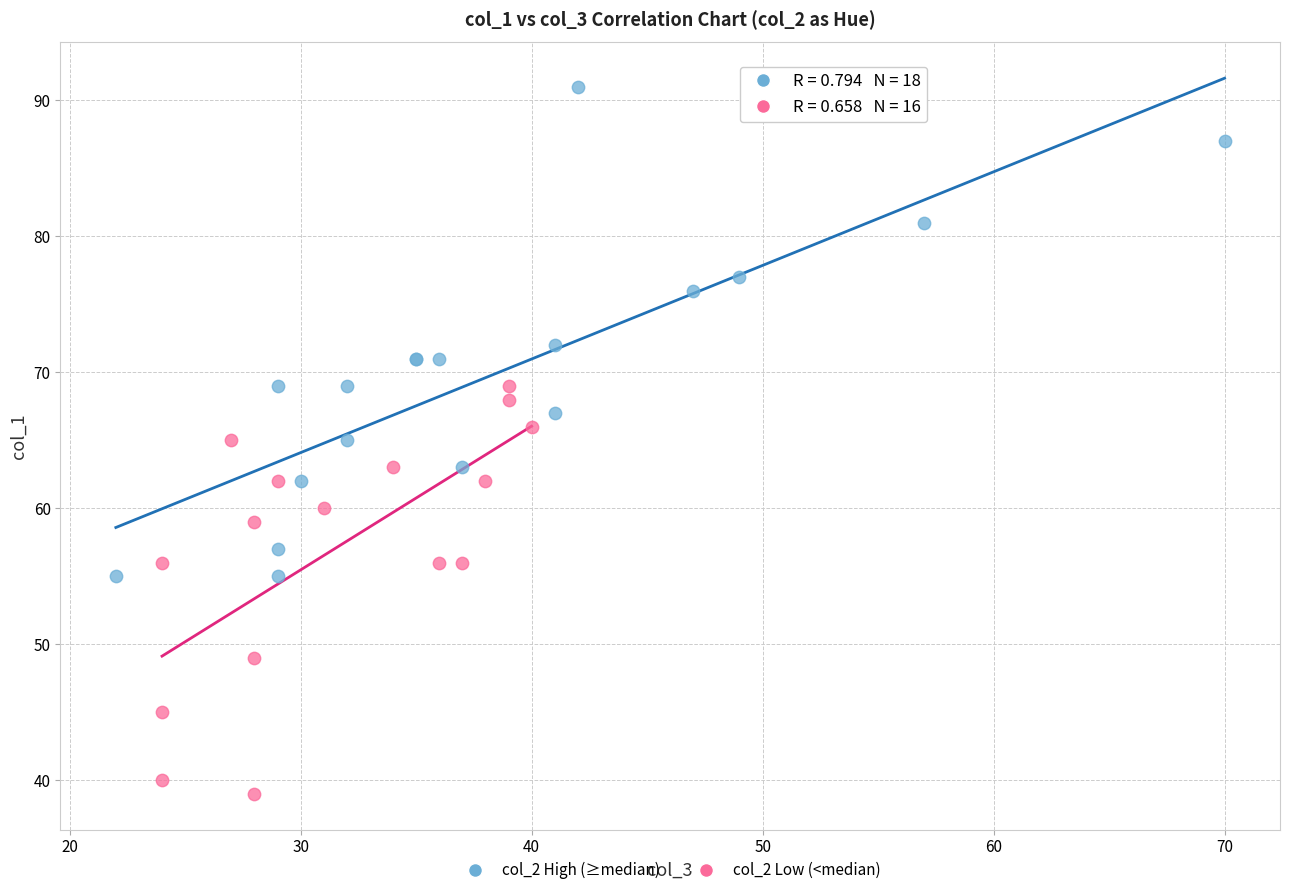

Which series has the widest spread of Y values?

col_2 High (≥median)